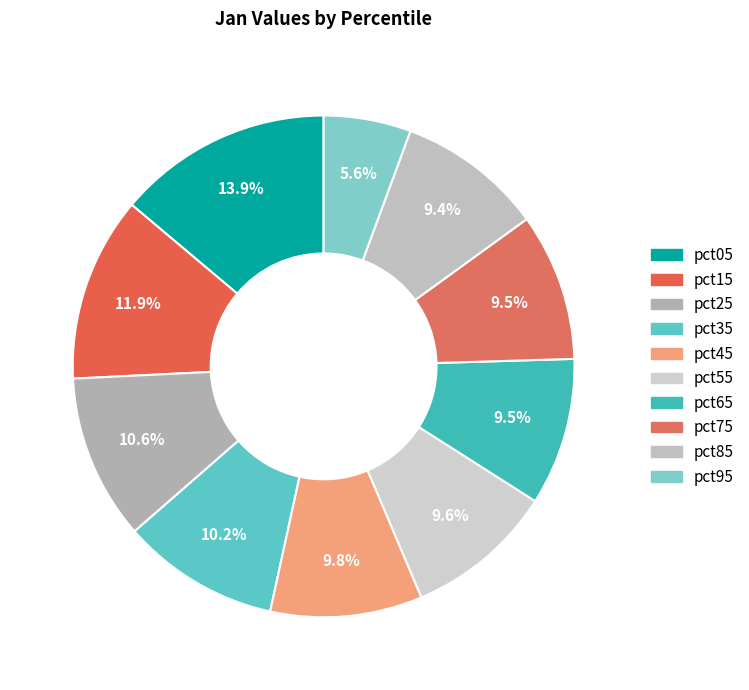

Is it true that pct75 is 2% of the pie?

False